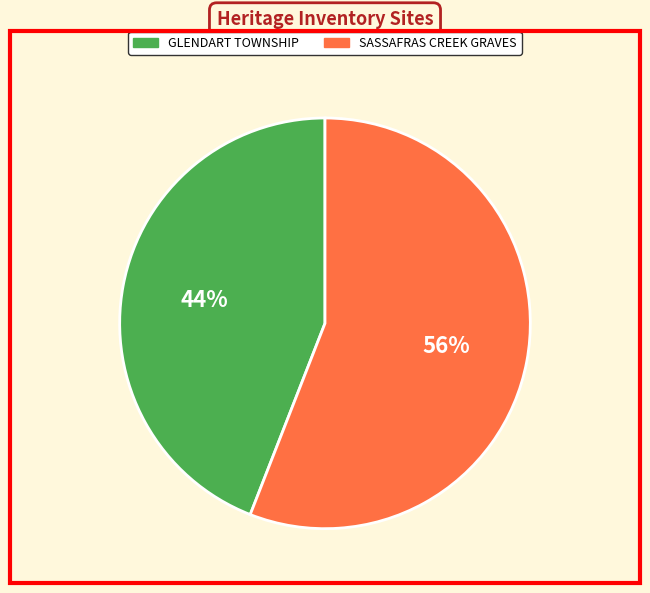

To the nearest percent, what portion does SASSAFRAS CREEK GRAVES represent?

56%